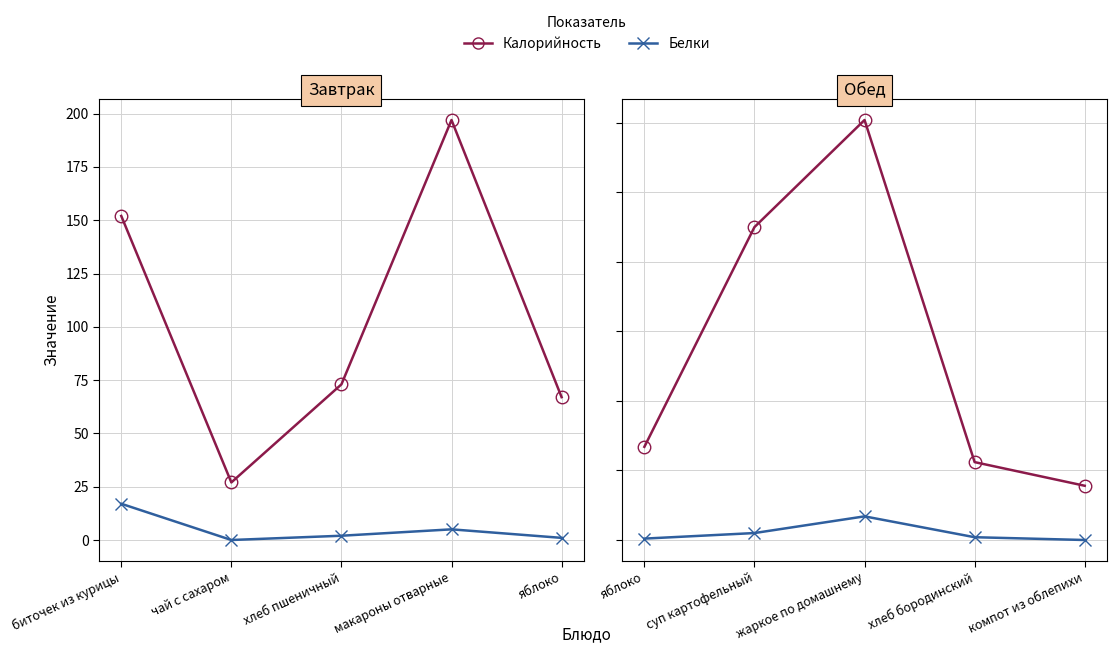

What is the difference between the maximum and minimum values in the Калорийность series?

263